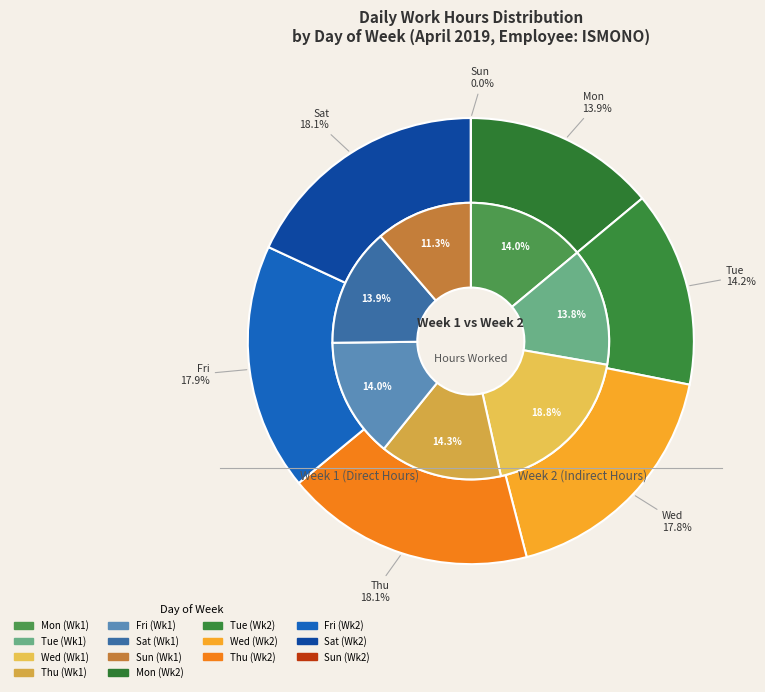

The Thu slice represents 27% of the pie. True or false?

False